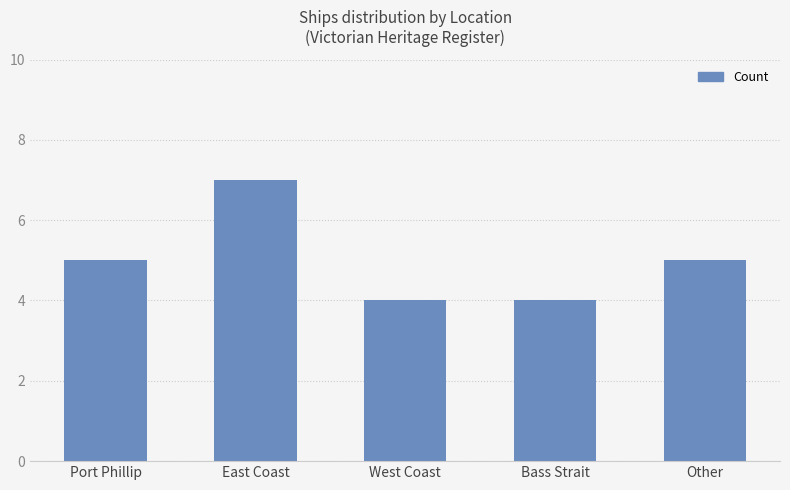

What is the difference between the values at West Coast and Port Phillip?

1